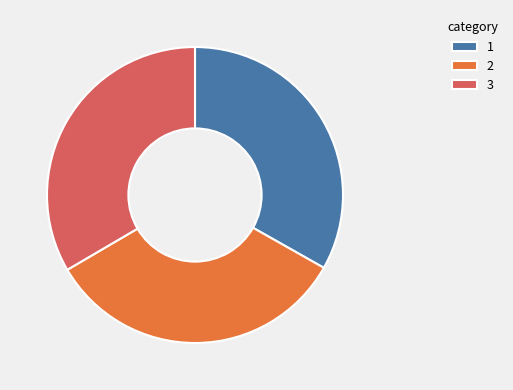

Does any single category account for the majority?

No